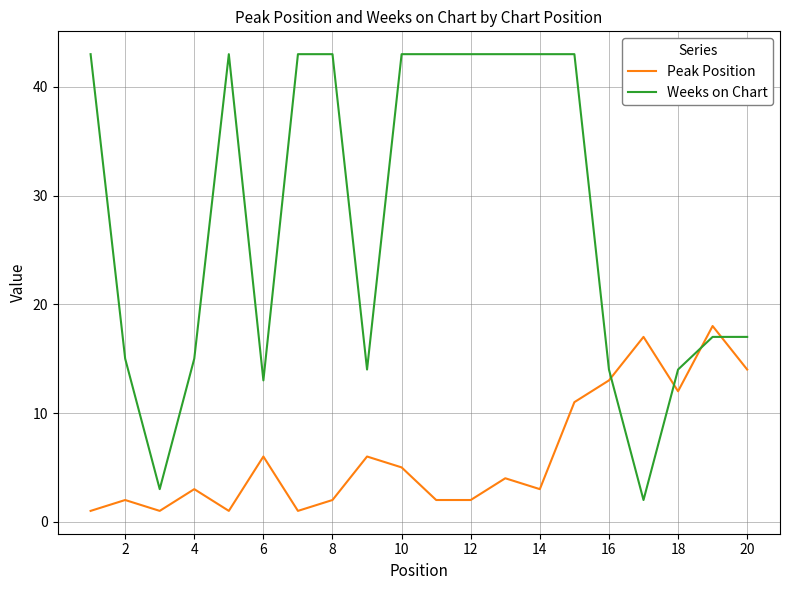

Which series has the largest total across all categories?

Weeks on Chart